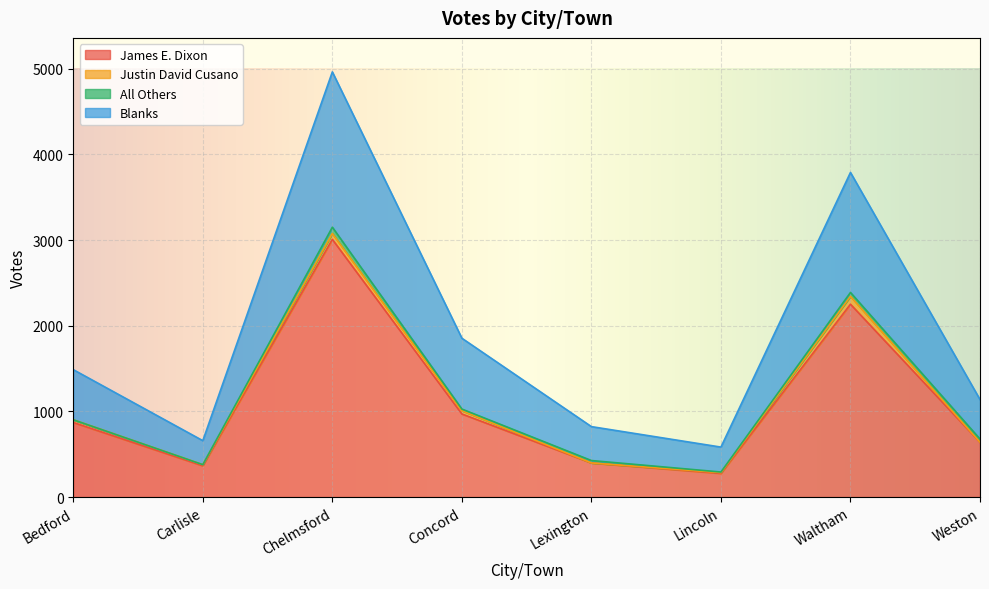

Is the value of Blanks at Concord greater than the value of James E. Dixon at Waltham?

No